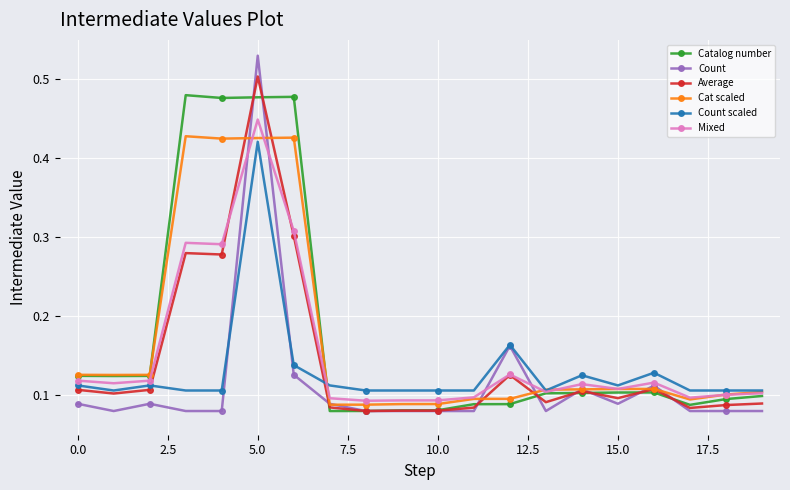

Which series has the largest range (max minus min)?

Count